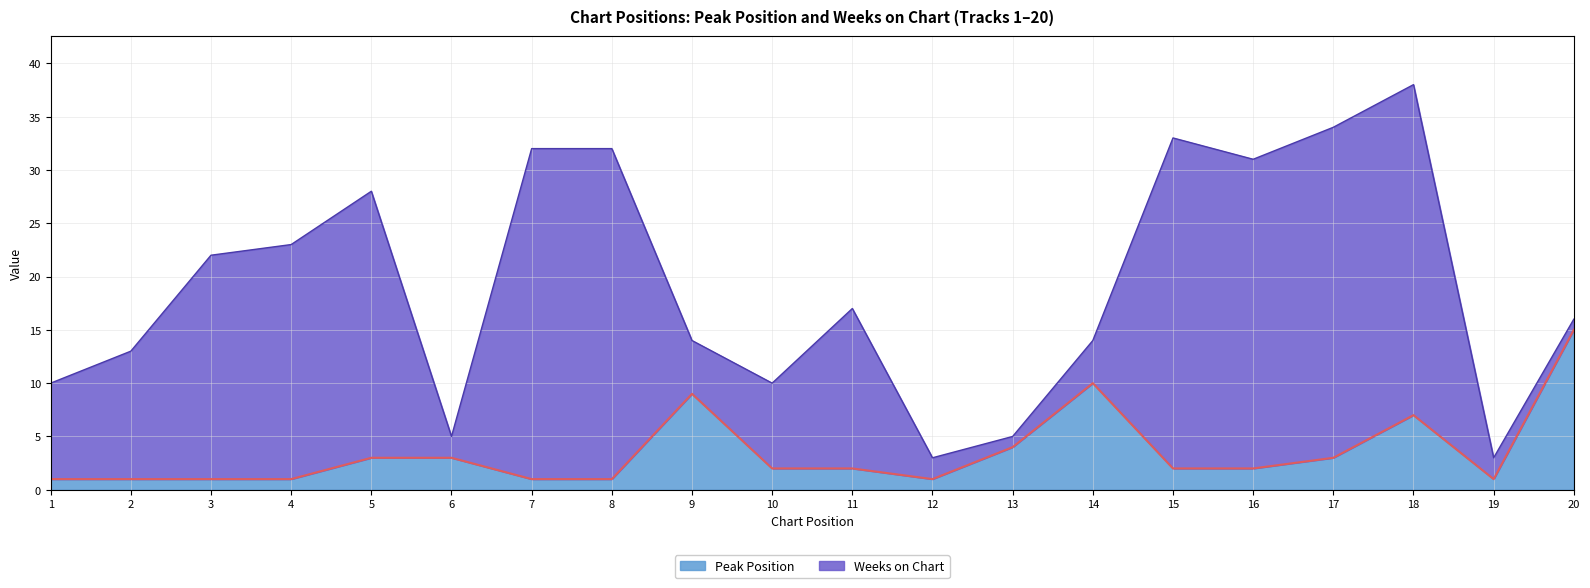

Which has a higher value, 14 or 1?

14